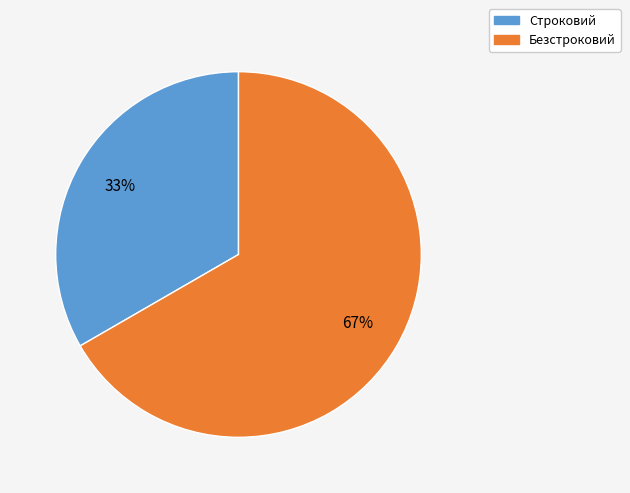

Which slice is the smallest?

Строковий